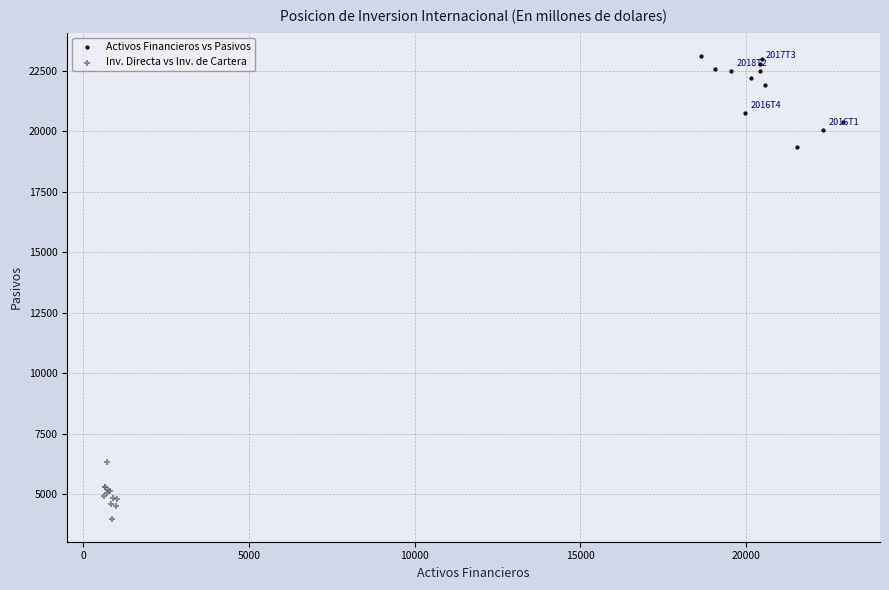

Which series reaches the minimum Y coordinate?

Inv. Directa vs Inv. de Cartera